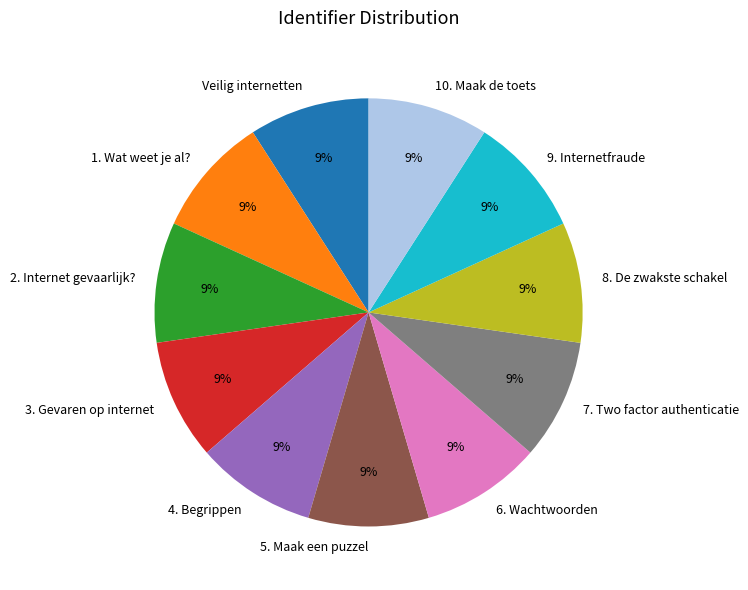

Is there any slice that represents more than half of the pie?

No